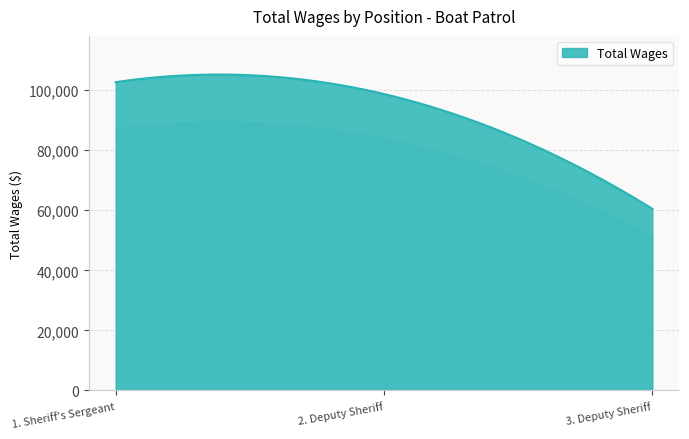

Does the chart display data point markers on the line(s)?

No